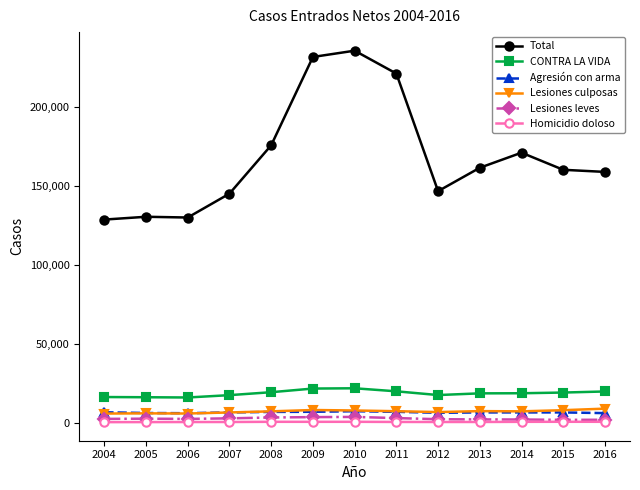

True or false: Total has more than 0 interior local peaks.

True